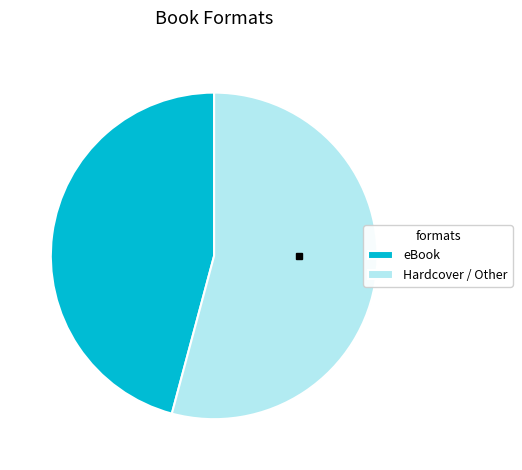

How many slices are in this pie chart?

2